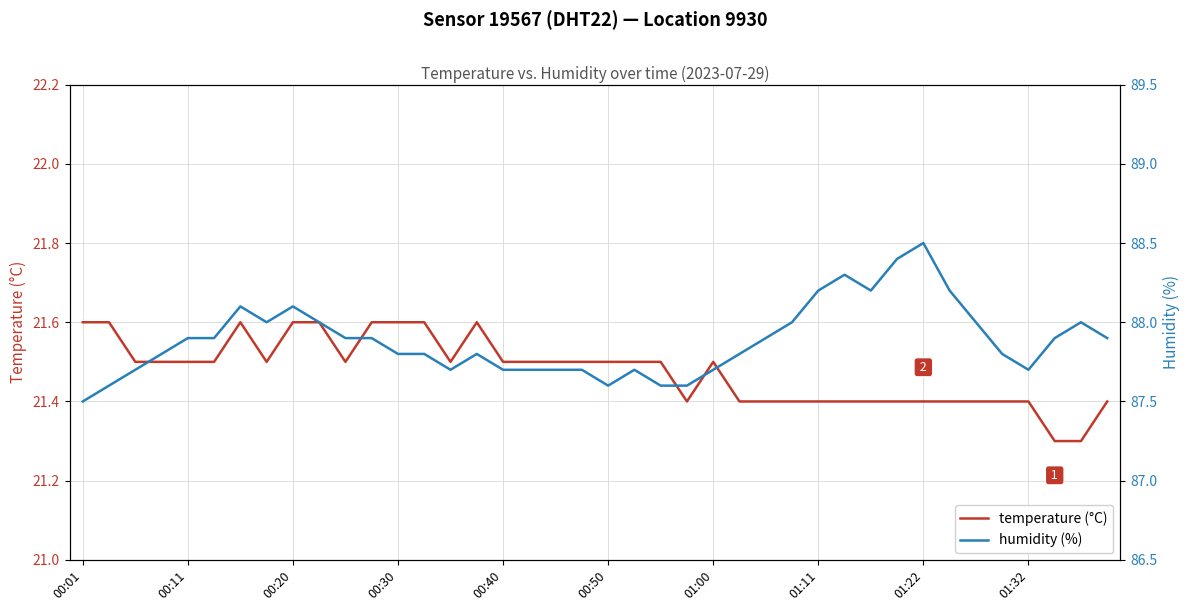

What is the maximum value shown in the chart?

88.5